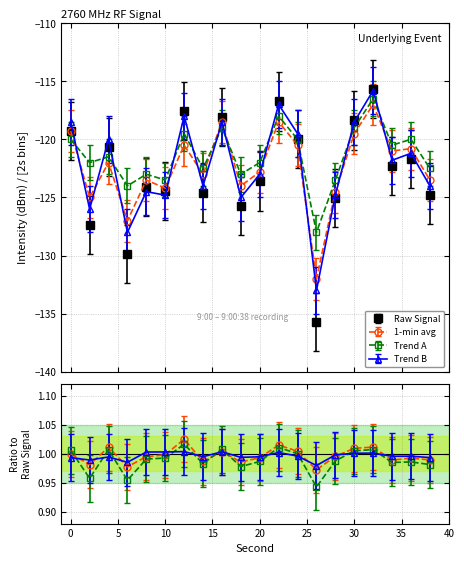

In Trend B, how many points are higher than both neighbors (excluding endpoints)?

7